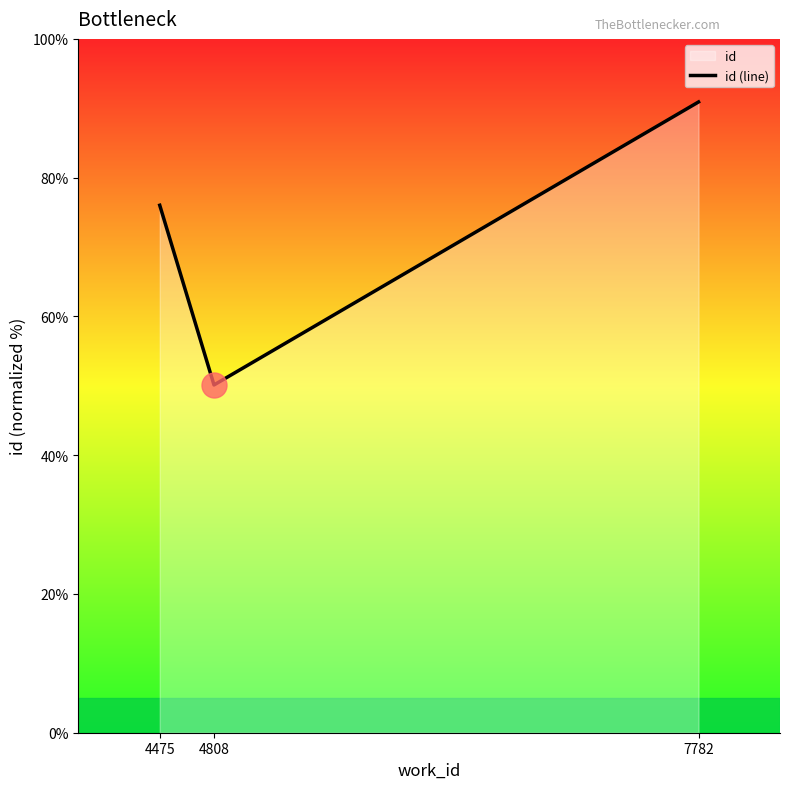

What is the change in value from 4475 to 4808?

-25.9